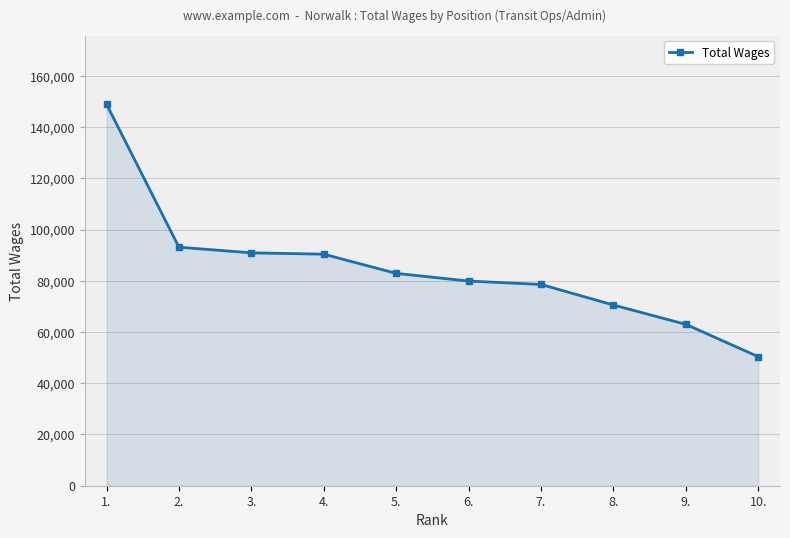

At which category does the chart reach its minimum across all series?

10.